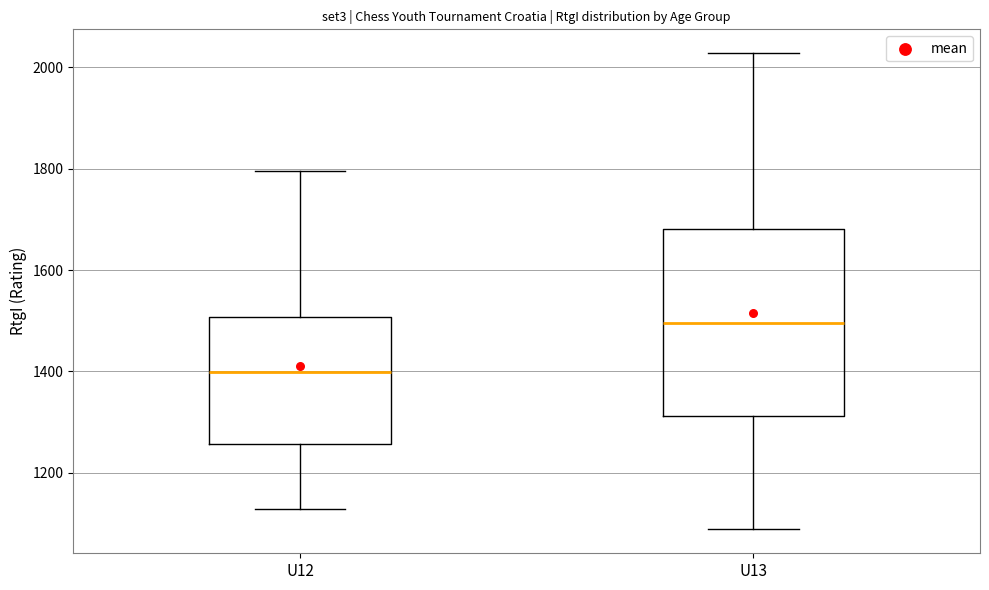

Where is the lower edge of the box for U12 on the y-axis? The values are not printed on the chart, so give them approximately, as read against the axis.

1260